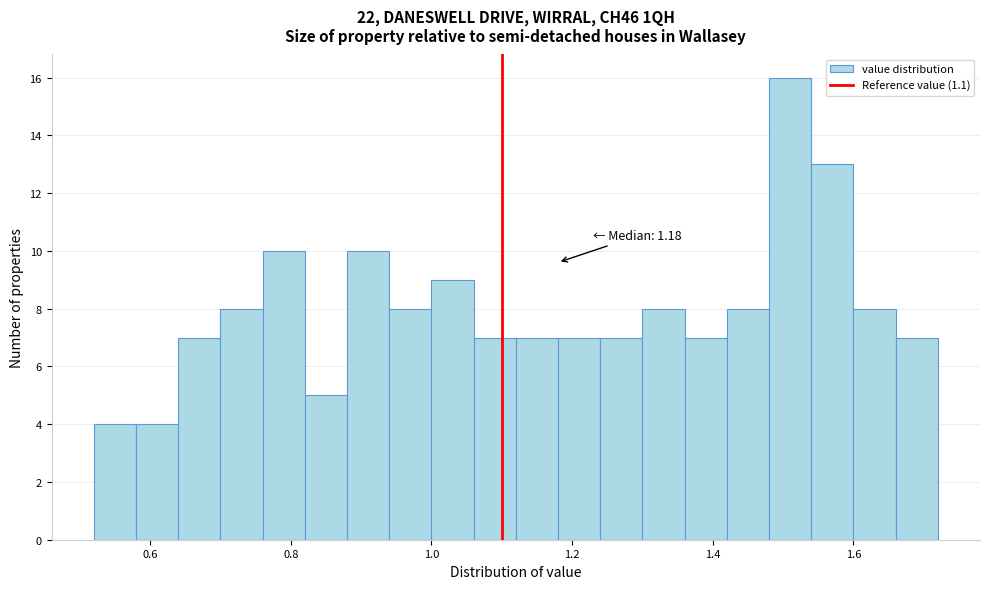

Read against the x-axis, roughly where is the centre of the tallest bar?

1.52